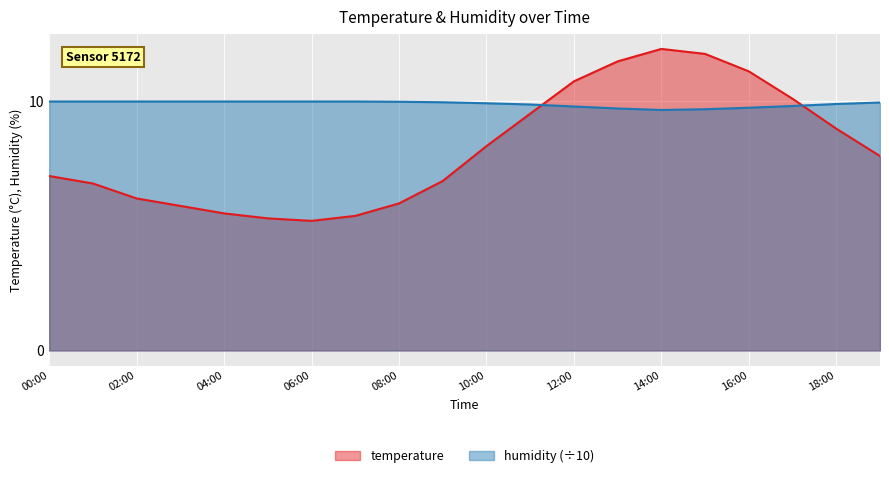

Does the chart display data point markers on the line(s)?

No